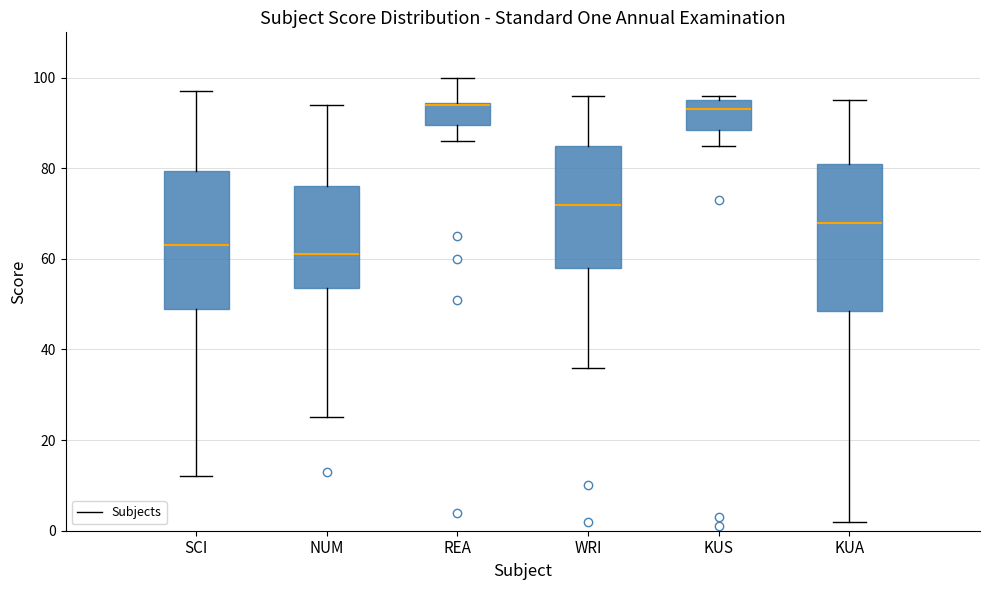

Reading left to right, read every box against the y-axis: the position of its median line, the range the box covers, and the ends of its whiskers. The values are not printed on the chart, so give them approximately, as read against the axis.

SCI: median 64, box 50 to 80, whiskers 12 to 98
NUM: median 62, box 54 to 76, whiskers 26 to 94
REA: median 94, box 90 to 94, whiskers 86 to 100
WRI: median 72, box 58 to 86, whiskers 36 to 96
KUS: median 94, box 88 to 96, whiskers 86 to 96 (just above the box's upper edge)
KUA: median 68, box 48 to 82, whiskers 2 to 96